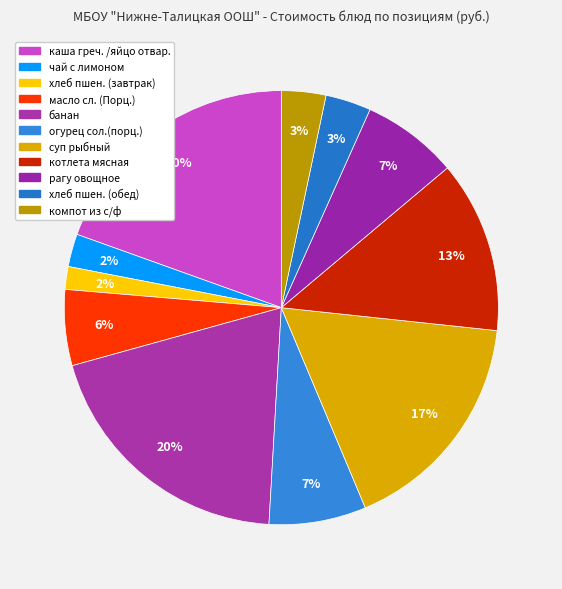

To the nearest percent, what is the average slice percentage?

9%